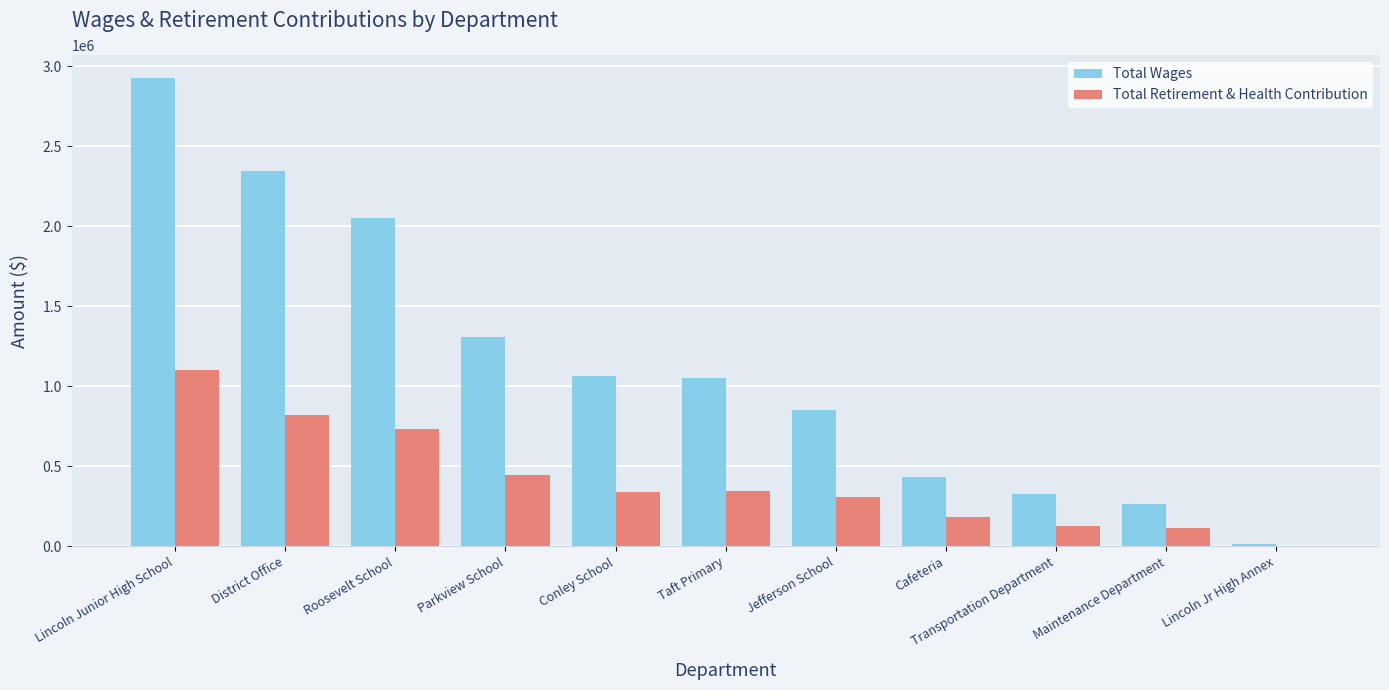

How many groups of bars are there?

11